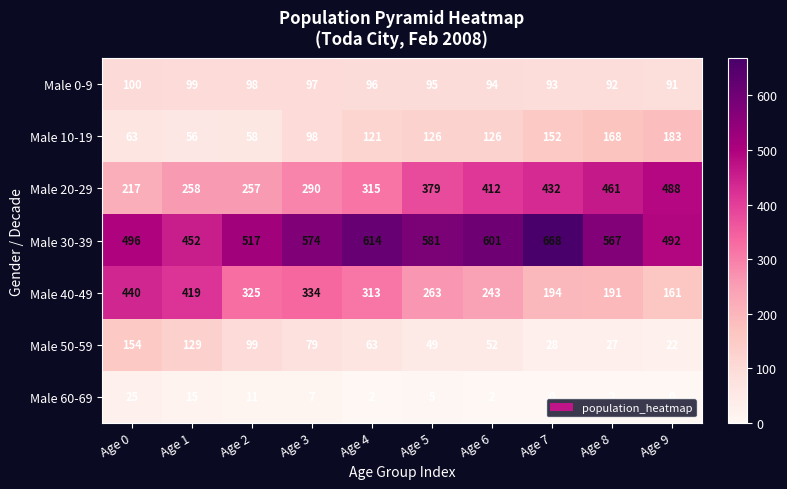

What is the difference between the highest and lowest values at Age 4?

612